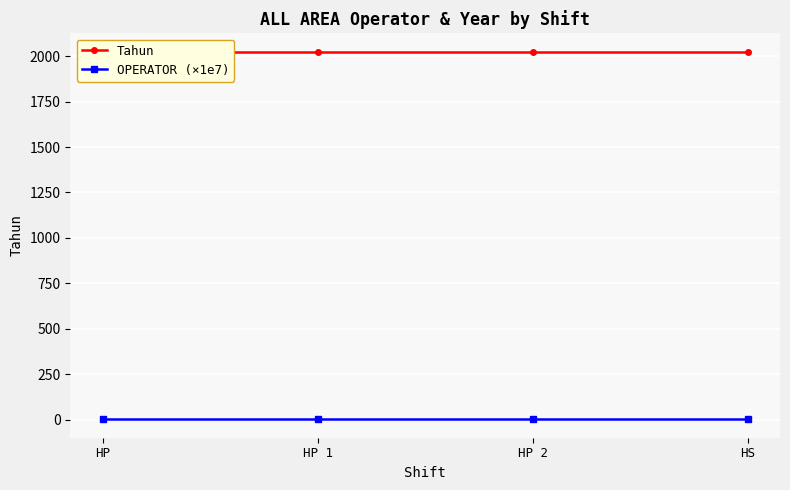

Is the value of Tahun at HP greater than the value of OPERATOR (×1e7) at HP?

Yes